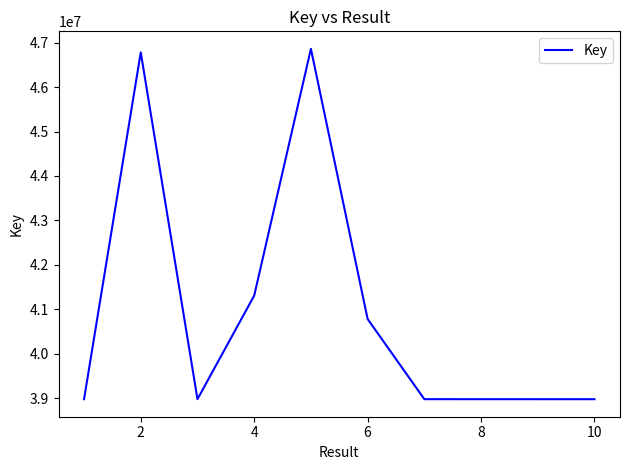

What is the difference between the second highest and minimum values?

7803404